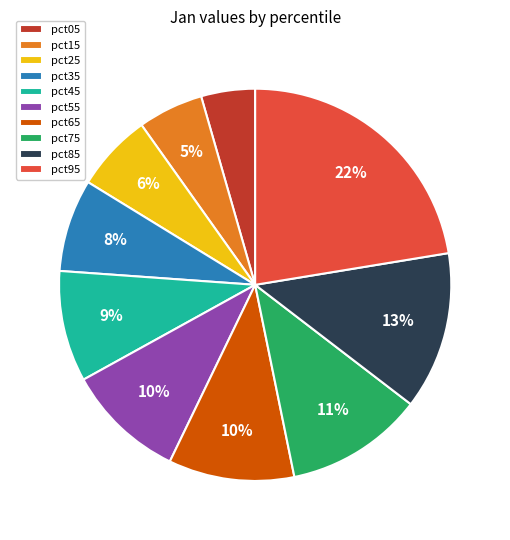

How many slices are in this pie chart?

10